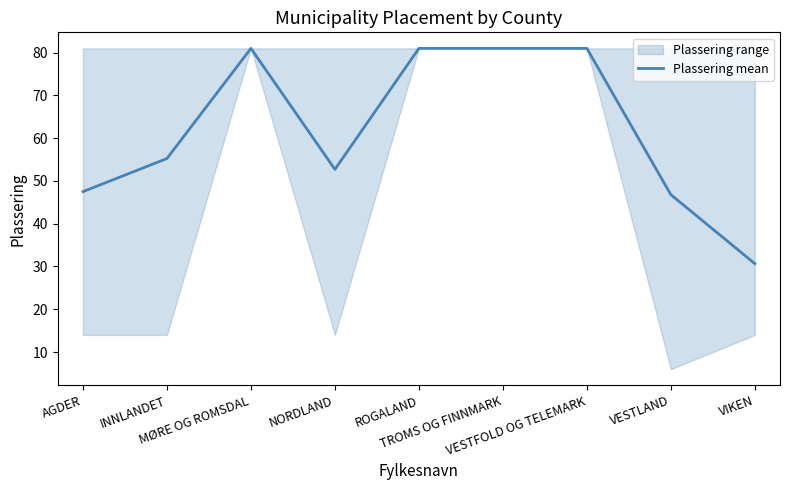

The chart shows a value of 138.6 at MØRE OG ROMSDAL. True or false?

False